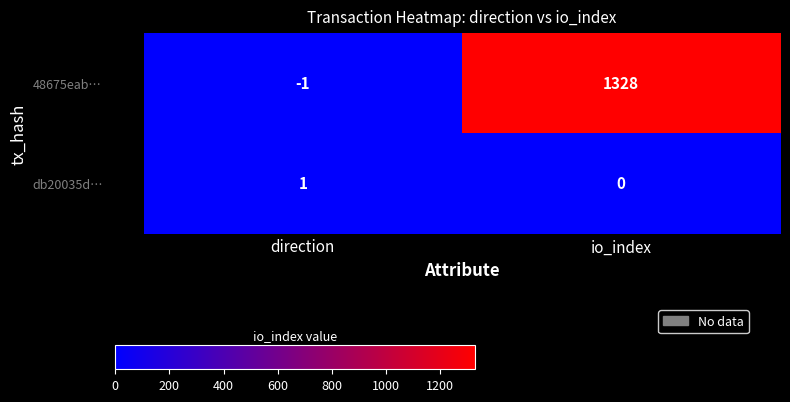

What is the sum of the 48675eab… values at io_index and direction?

1327